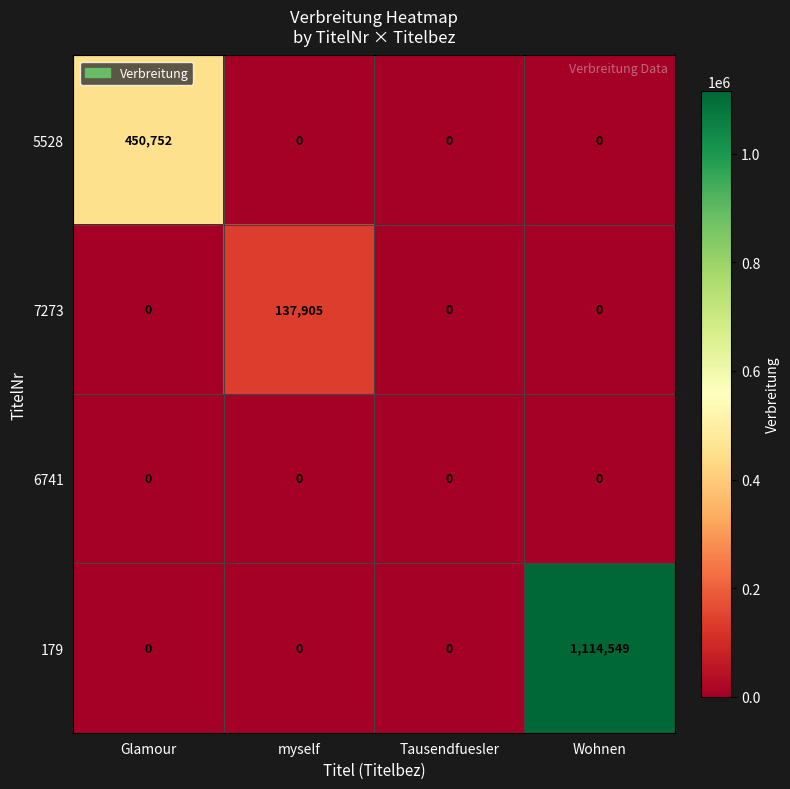

Which series has the largest total across all categories?

179